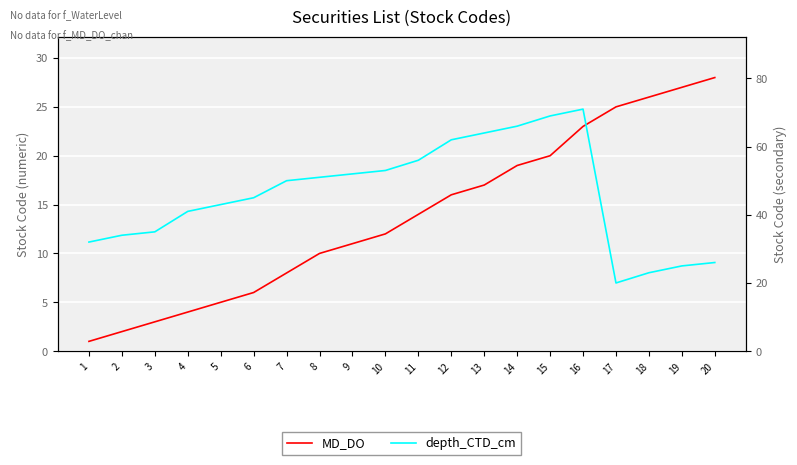

Is this an area chart (filled region under the line)?

No